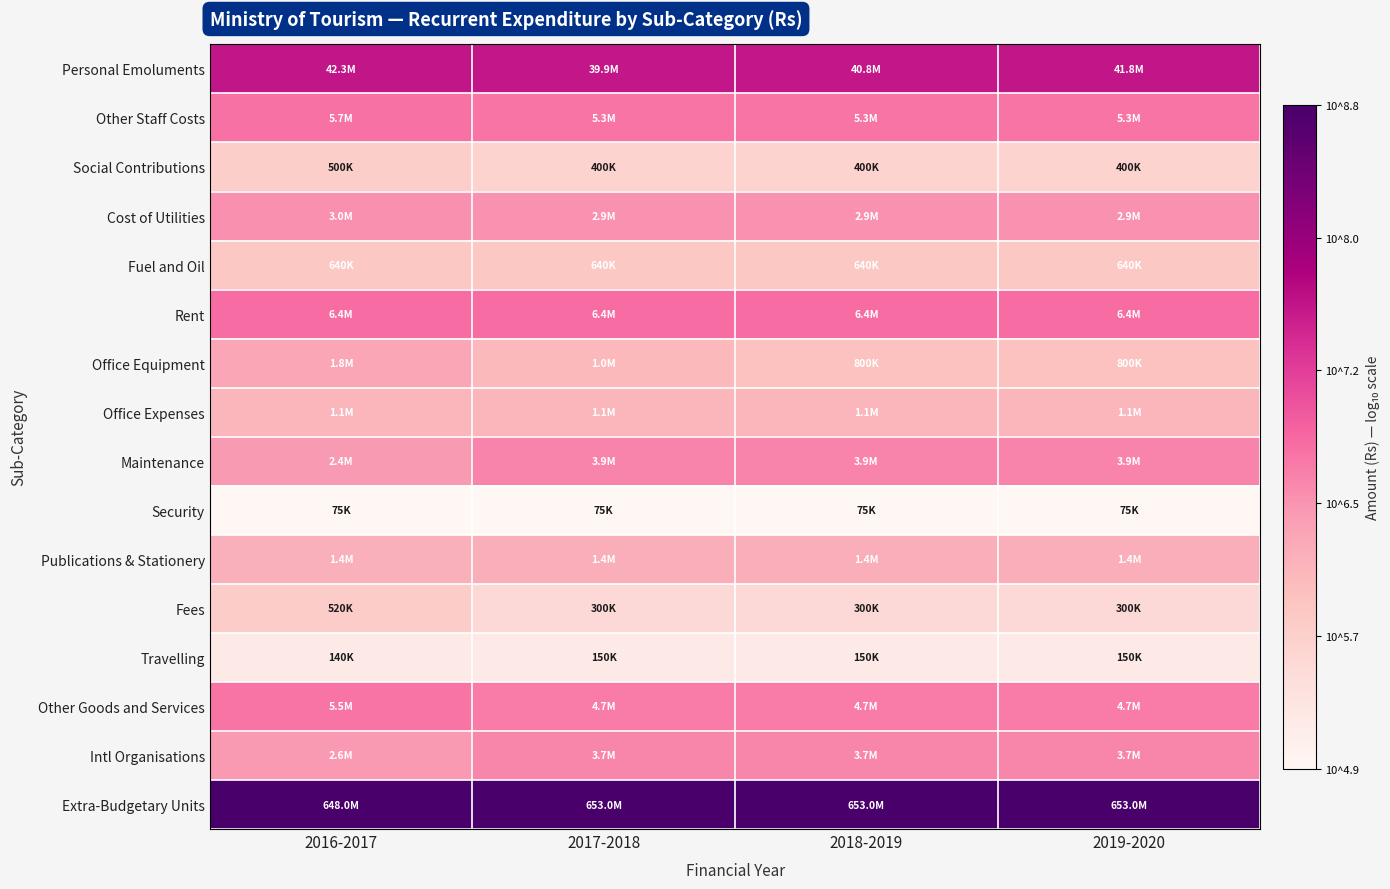

Reading left to right, list all the values displayed in this chart.

Personal Emoluments: 2016-2017=7.6	2017-2018=7.6	2018-2019=7.6	2019-2020=7.6
Other Staff Costs: 2016-2017=6.8	2017-2018=6.7	2018-2019=6.7	2019-2020=6.7
Social Contributions: 2016-2017=5.7	2017-2018=5.6	2018-2019=5.6	2019-2020=5.6
Cost of Utilities: 2016-2017=6.5	2017-2018=6.5	2018-2019=6.5	2019-2020=6.5
Fuel and Oil: 2016-2017=5.8	2017-2018=5.8	2018-2019=5.8	2019-2020=5.8
Rent: 2016-2017=6.8	2017-2018=6.8	2018-2019=6.8	2019-2020=6.8
Office Equipment: 2016-2017=6.3	2017-2018=6.0	2018-2019=5.9	2019-2020=5.9
Office Expenses: 2016-2017=6.0	2017-2018=6.0	2018-2019=6.0	2019-2020=6.0
Maintenance: 2016-2017=6.4	2017-2018=6.6	2018-2019=6.6	2019-2020=6.6
Security: 2016-2017=4.9	2017-2018=4.9	2018-2019=4.9	2019-2020=4.9
Publications & Stationery: 2016-2017=6.1	2017-2018=6.2	2018-2019=6.2	2019-2020=6.2
Fees: 2016-2017=5.7	2017-2018=5.5	2018-2019=5.5	2019-2020=5.5
Travelling: 2016-2017=5.1	2017-2018=5.2	2018-2019=5.2	2019-2020=5.2
Other Goods and Services: 2016-2017=6.7	2017-2018=6.7	2018-2019=6.7	2019-2020=6.7
Intl Organisations: 2016-2017=6.4	2017-2018=6.6	2018-2019=6.6	2019-2020=6.6
Extra-Budgetary Units: 2016-2017=8.8	2017-2018=8.8	2018-2019=8.8	2019-2020=8.8